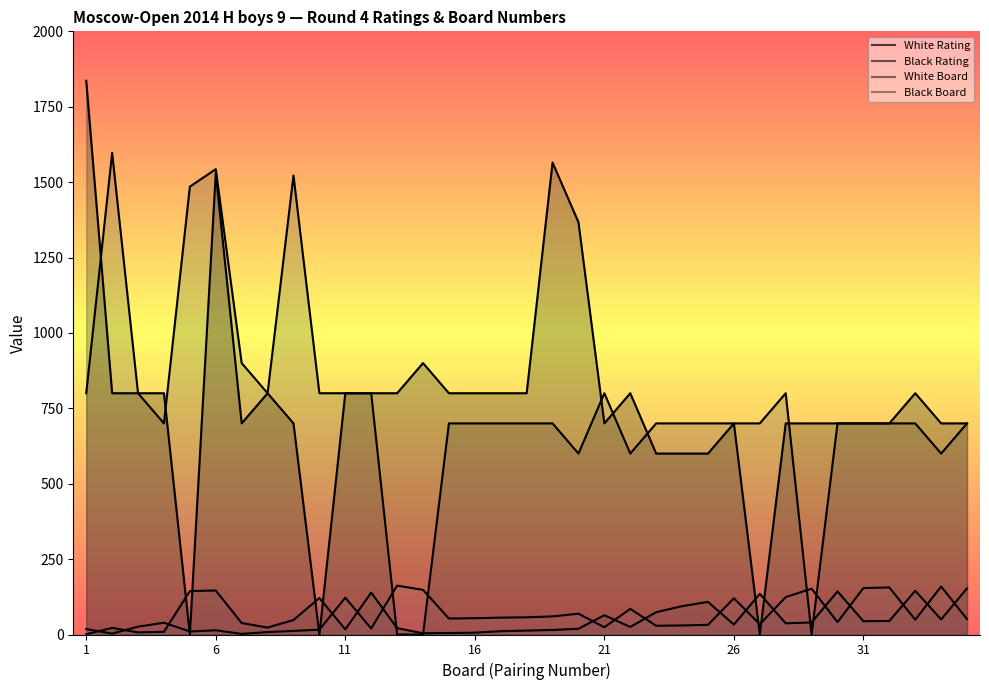

At how many categories does at least one series exceed 998?

7